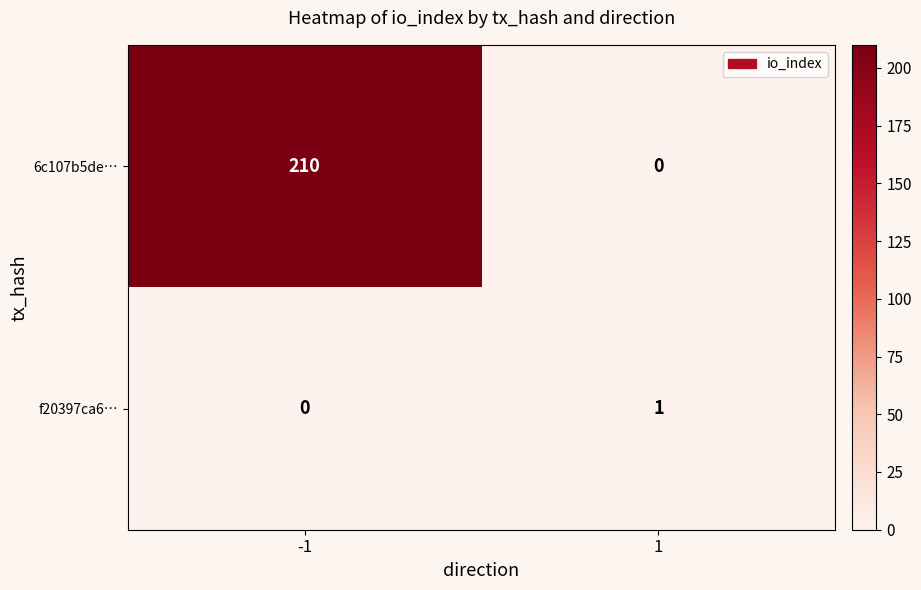

The value of f20397ca6… at -1 is 0. True or false?

True